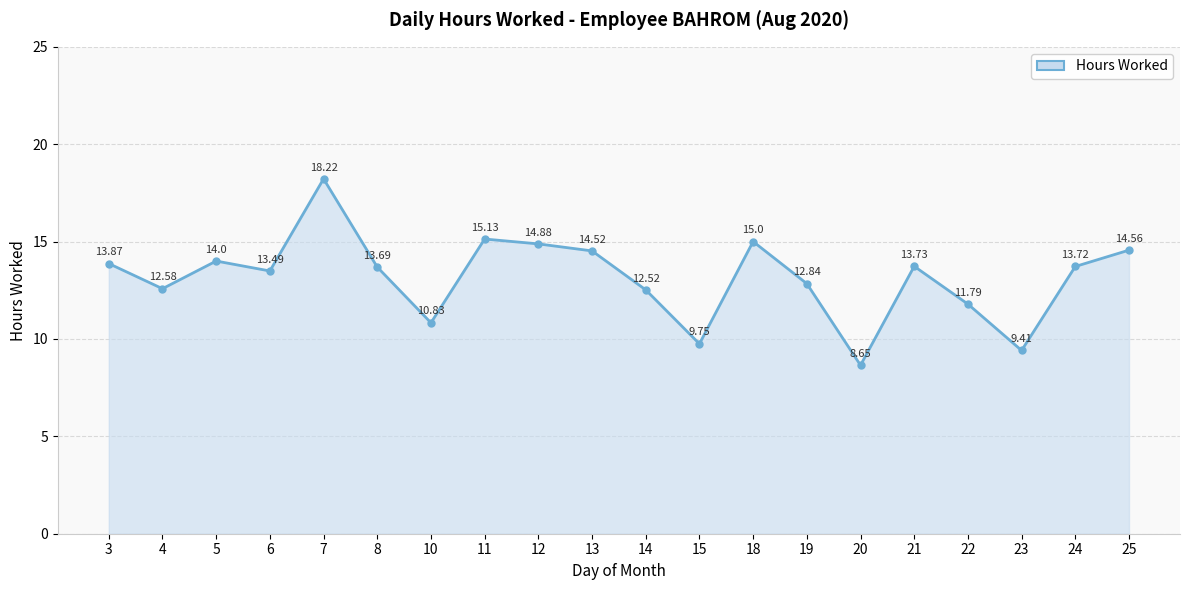

Where is the first local minimum?

4